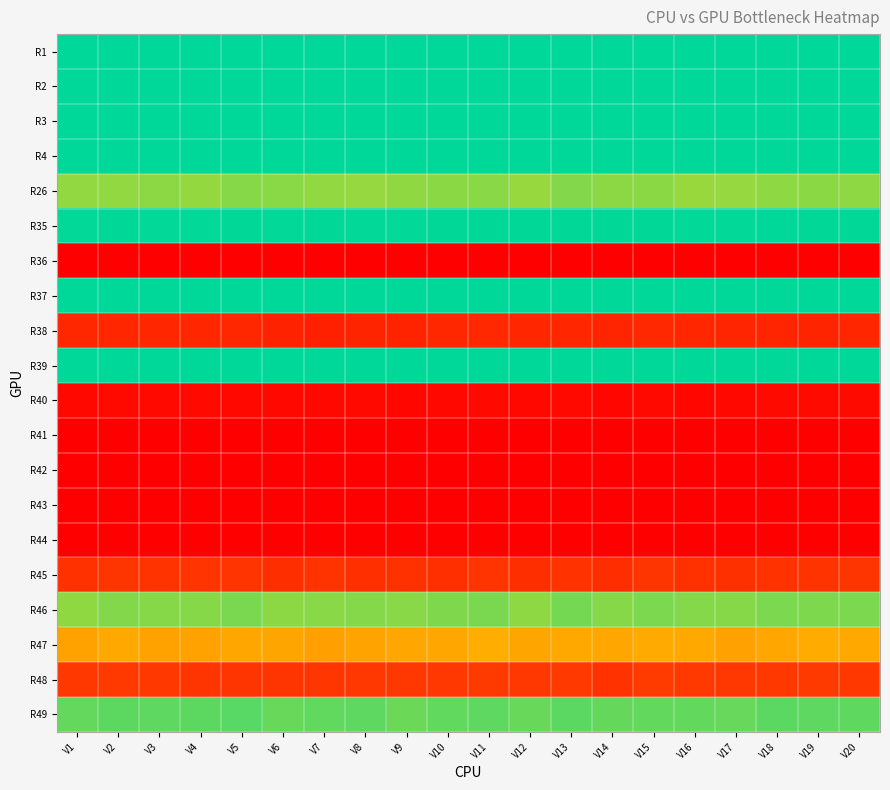

Reading right to left, extract all data points from this chart.

R1: V20=1.0	V19=1.0	V18=1.0	V17=1.0	V16=1.0	V15=1.0	V14=1.0	V13=1.0	V12=1.0	V11=1.0	V10=1.0	V9=1.0	V8=1.0	V7=1.0	V6=1.0	V5=1.0	V4=1.0	V3=1.0	V2=1.0	V1=1.0
R2: V20=1.0	V19=1.0	V18=1.0	V17=1.0	V16=1.0	V15=1.0	V14=1.0	V13=1.0	V12=1.0	V11=1.0	V10=1.0	V9=1.0	V8=1.0	V7=1.0	V6=1.0	V5=1.0	V4=1.0	V3=1.0	V2=1.0	V1=1.0
R3: V20=1.0	V19=1.0	V18=1.0	V17=1.0	V16=1.0	V15=1.0	V14=1.0	V13=1.0	V12=1.0	V11=1.0	V10=1.0	V9=1.0	V8=1.0	V7=1.0	V6=1.0	V5=1.0	V4=1.0	V3=1.0	V2=1.0	V1=1.0
R4: V20=1.0	V19=1.0	V18=1.0	V17=1.0	V16=1.0	V15=1.0	V14=1.0	V13=1.0	V12=1.0	V11=1.0	V10=1.0	V9=1.0	V8=1.0	V7=1.0	V6=1.0	V5=1.0	V4=1.0	V3=1.0	V2=1.0	V1=1.0
R26: V20=0.8	V19=0.8	V18=0.8	V17=0.8	V16=0.8	V15=0.8	V14=0.8	V13=0.8	V12=0.8	V11=0.8	V10=0.8	V9=0.8	V8=0.8	V7=0.8	V6=0.8	V5=0.8	V4=0.8	V3=0.8	V2=0.8	V1=0.8
R35: V20=1.0	V19=1.0	V18=1.0	V17=1.0	V16=1.0	V15=1.0	V14=1.0	V13=1.0	V12=1.0	V11=1.0	V10=1.0	V9=1.0	V8=1.0	V7=1.0	V6=1.0	V5=1.0	V4=1.0	V3=1.0	V2=1.0	V1=1.0
R36: V20=0.0	V19=0.0	V18=0.0	V17=0.0	V16=0.0	V15=0.0	V14=0.0	V13=0.0	V12=0.0	V11=0.0	V10=0.0	V9=0.0	V8=0.0	V7=0.0	V6=0.0	V5=0.0	V4=0.0	V3=0.0	V2=0.0	V1=0.0
R37: V20=1.0	V19=1.0	V18=1.0	V17=1.0	V16=1.0	V15=1.0	V14=1.0	V13=1.0	V12=1.0	V11=1.0	V10=1.0	V9=1.0	V8=1.0	V7=1.0	V6=1.0	V5=1.0	V4=1.0	V3=1.0	V2=1.0	V1=1.0
R38: V20=0.1	V19=0.1	V18=0.1	V17=0.1	V16=0.1	V15=0.1	V14=0.1	V13=0.1	V12=0.1	V11=0.1	V10=0.1	V9=0.1	V8=0.1	V7=0.1	V6=0.1	V5=0.1	V4=0.1	V3=0.1	V2=0.1	V1=0.1
R39: V20=1.0	V19=1.0	V18=1.0	V17=1.0	V16=1.0	V15=1.0	V14=1.0	V13=1.0	V12=1.0	V11=1.0	V10=1.0	V9=1.0	V8=1.0	V7=1.0	V6=1.0	V5=1.0	V4=1.0	V3=1.0	V2=1.0	V1=1.0
R40: V20=0.0	V19=0.0	V18=0.0	V17=0.0	V16=0.0	V15=0.0	V14=0.0	V13=0.0	V12=0.0	V11=0.0	V10=0.0	V9=0.0	V8=0.0	V7=0.0	V6=0.0	V5=0.0	V4=0.0	V3=0.0	V2=0.0	V1=0.0
R41: V20=0.0	V19=0.0	V18=0.0	V17=0.0	V16=0.0	V15=0.0	V14=0.0	V13=0.0	V12=0.0	V11=0.0	V10=0.0	V9=0.0	V8=0.0	V7=0.0	V6=0.0	V5=0.0	V4=0.0	V3=0.0	V2=0.0	V1=0.0
R42: V20=0.0	V19=0.0	V18=0.0	V17=0.0	V16=0.0	V15=0.0	V14=0.0	V13=0.0	V12=0.0	V11=0.0	V10=0.0	V9=0.0	V8=0.0	V7=0.0	V6=0.0	V5=0.0	V4=0.0	V3=0.0	V2=0.0	V1=0.0
R43: V20=0.0	V19=0.0	V18=0.0	V17=0.0	V16=0.0	V15=0.0	V14=0.0	V13=0.0	V12=0.0	V11=0.0	V10=0.0	V9=0.0	V8=0.0	V7=0.0	V6=0.0	V5=0.0	V4=0.0	V3=0.0	V2=0.0	V1=0.0
R44: V20=0.0	V19=0.0	V18=0.0	V17=0.0	V16=0.0	V15=0.0	V14=0.0	V13=0.0	V12=0.0	V11=0.0	V10=0.0	V9=0.0	V8=0.0	V7=0.0	V6=0.0	V5=0.0	V4=0.0	V3=0.0	V2=0.0	V1=0.0
R45: V20=0.2	V19=0.2	V18=0.2	V17=0.2	V16=0.2	V15=0.2	V14=0.2	V13=0.2	V12=0.2	V11=0.2	V10=0.2	V9=0.2	V8=0.2	V7=0.2	V6=0.2	V5=0.2	V4=0.2	V3=0.2	V2=0.2	V1=0.2
R46: V20=0.8	V19=0.8	V18=0.8	V17=0.8	V16=0.8	V15=0.8	V14=0.8	V13=0.8	V12=0.8	V11=0.8	V10=0.8	V9=0.8	V8=0.8	V7=0.8	V6=0.8	V5=0.8	V4=0.8	V3=0.8	V2=0.8	V1=0.8
R47: V20=0.5	V19=0.5	V18=0.5	V17=0.5	V16=0.5	V15=0.5	V14=0.5	V13=0.5	V12=0.5	V11=0.5	V10=0.5	V9=0.5	V8=0.5	V7=0.5	V6=0.5	V5=0.5	V4=0.5	V3=0.5	V2=0.5	V1=0.5
R48: V20=0.2	V19=0.2	V18=0.2	V17=0.2	V16=0.2	V15=0.2	V14=0.2	V13=0.2	V12=0.2	V11=0.2	V10=0.2	V9=0.2	V8=0.2	V7=0.2	V6=0.2	V5=0.2	V4=0.2	V3=0.2	V2=0.2	V1=0.2
R49: V20=0.9	V19=0.9	V18=0.9	V17=0.9	V16=0.9	V15=0.9	V14=0.9	V13=0.9	V12=0.9	V11=0.9	V10=0.9	V9=0.9	V8=0.9	V7=0.9	V6=0.9	V5=0.9	V4=0.9	V3=0.9	V2=0.9	V1=0.9